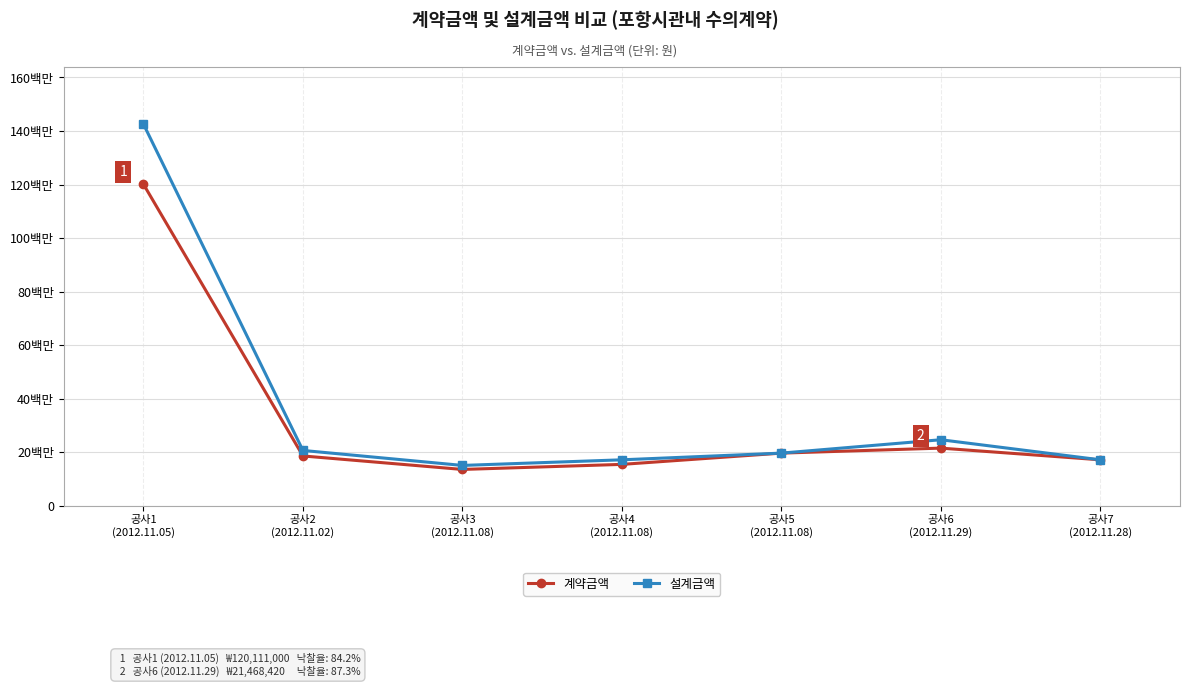

List the series in order of their overall mean, lowest first.

계약금액, 설계금액